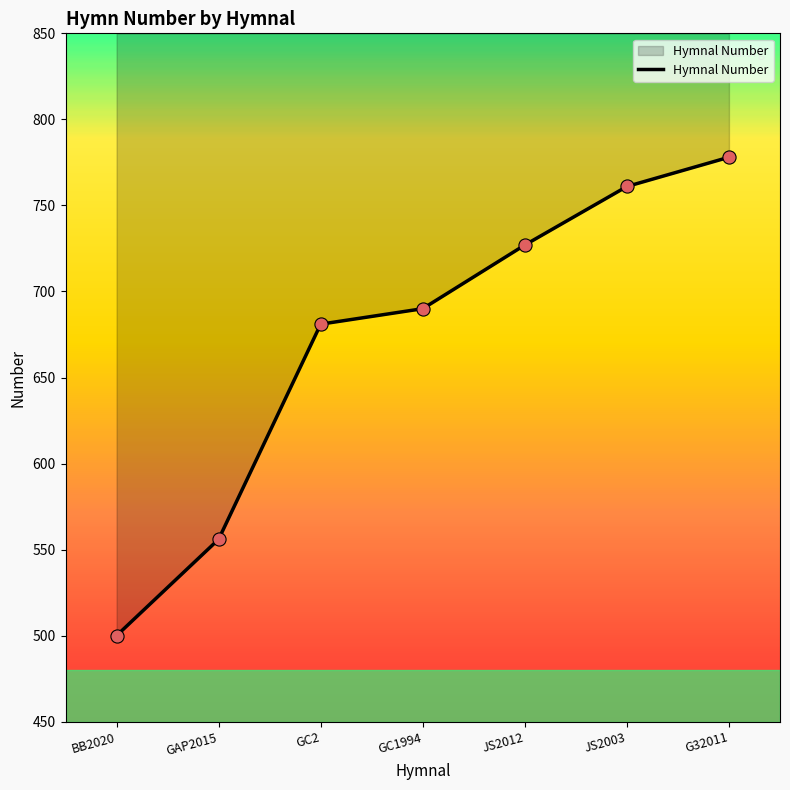

Which has a higher value, JS2012 or BB2020?

JS2012